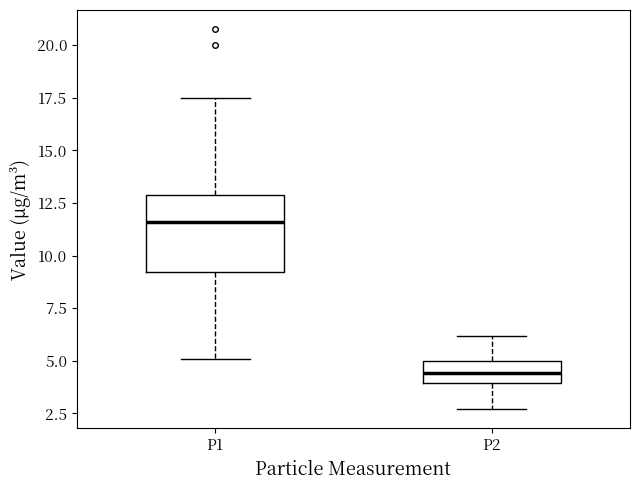

Which box has the highest median line?

P1